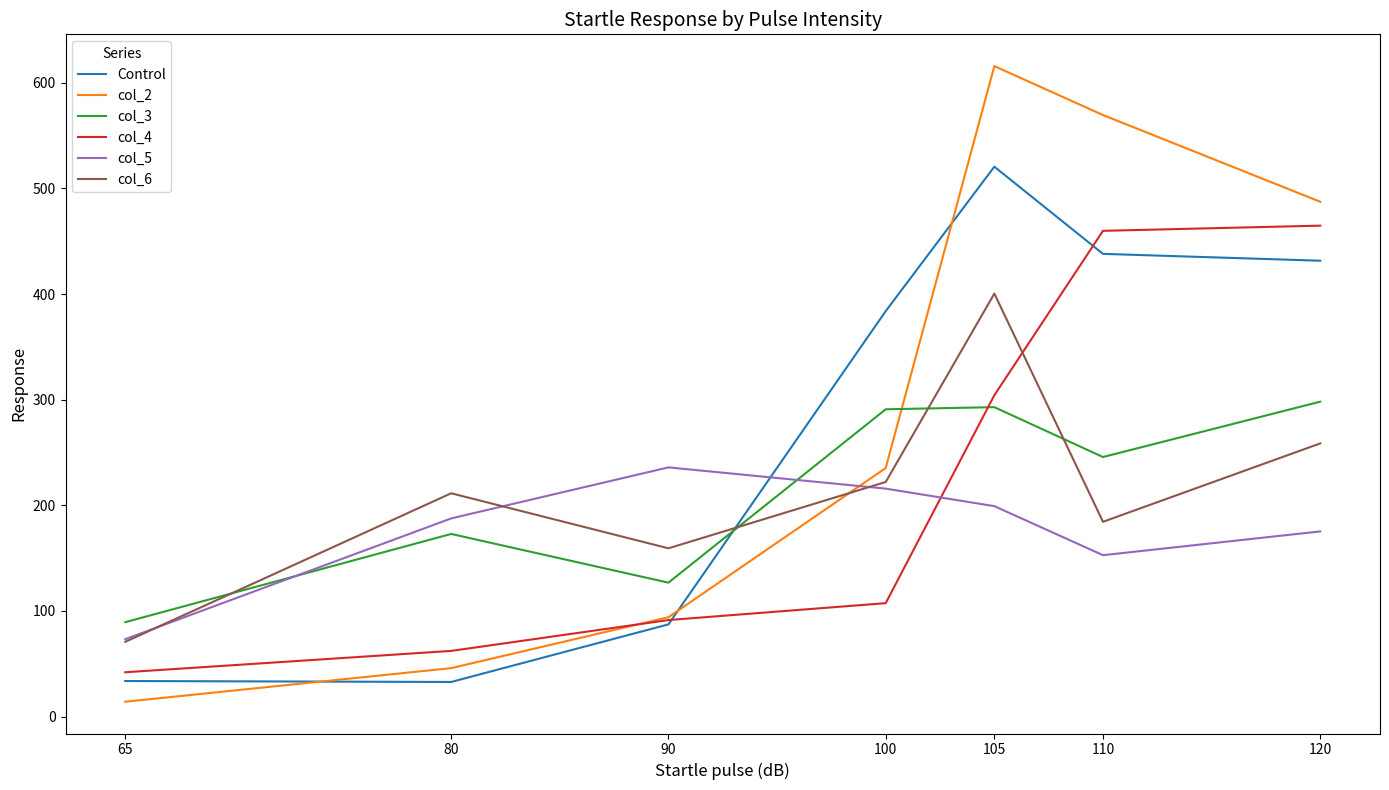

What is the sum of all col_5 values?

1239.9